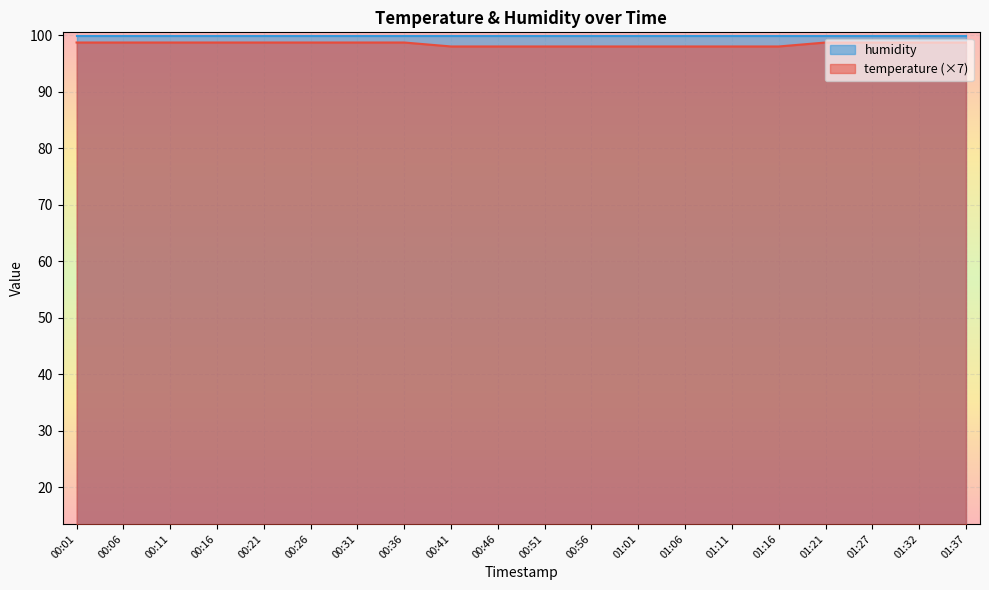

List the labels in order of value, smallest first.

00:41, 00:46, 00:51, 00:56, 01:01, 01:06, 01:11, 01:16, 00:01, 00:06, 00:11, 00:16, 00:21, 00:26, 00:31, 00:36, 01:21, 01:27, 01:32, 01:37